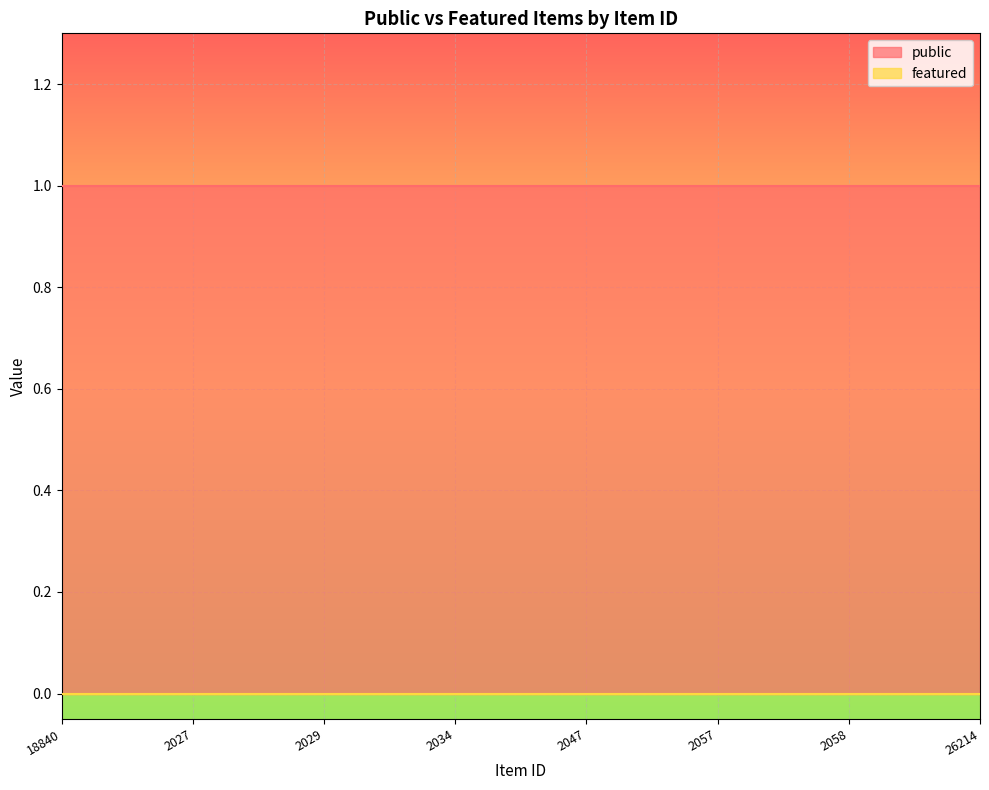

What is the sum of the public values at 2027 and 2047?

2